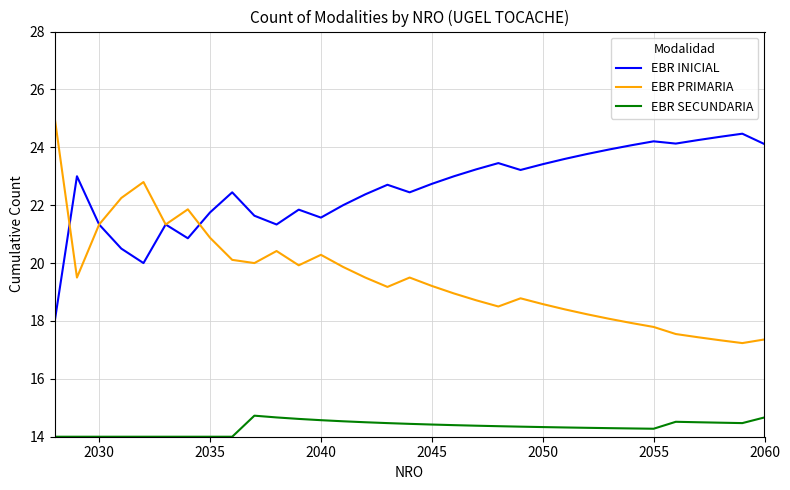

What is the smallest value displayed?

14.0